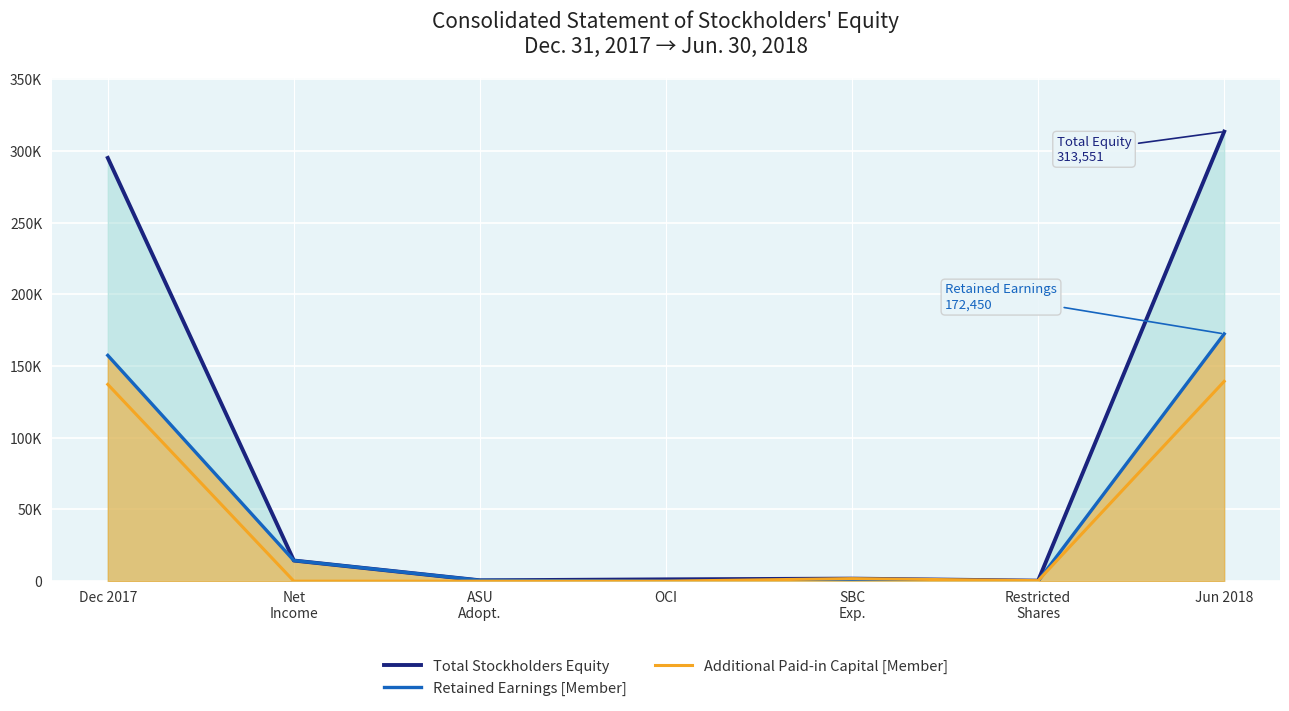

True or false: Additional Paid-in Capital [Member] and Retained Earnings [Member] cross at least once.

True